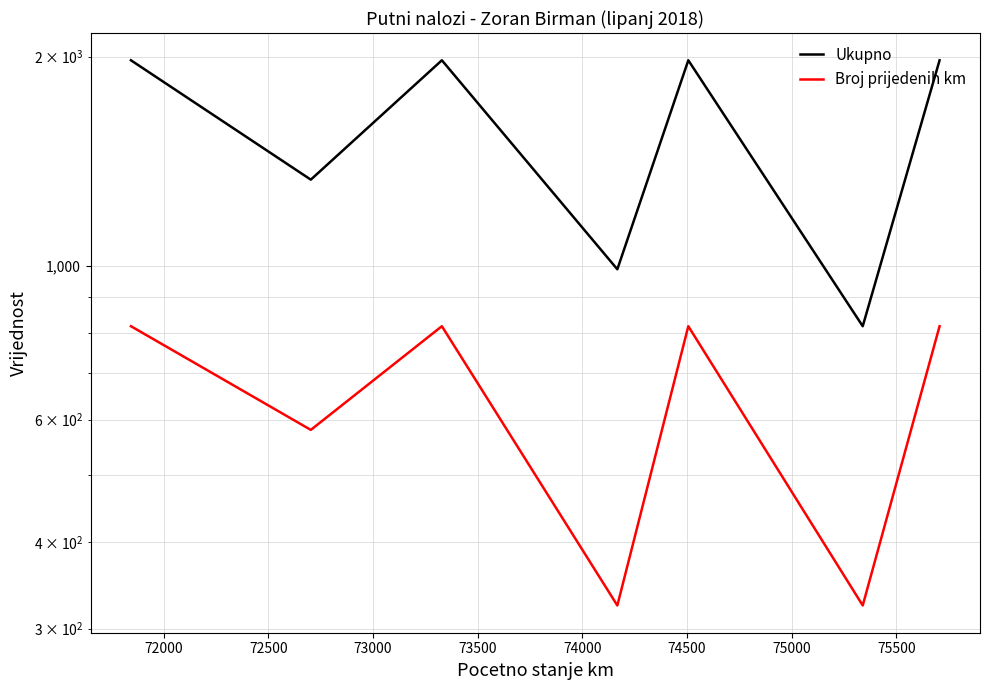

How many data points does each series have?

7